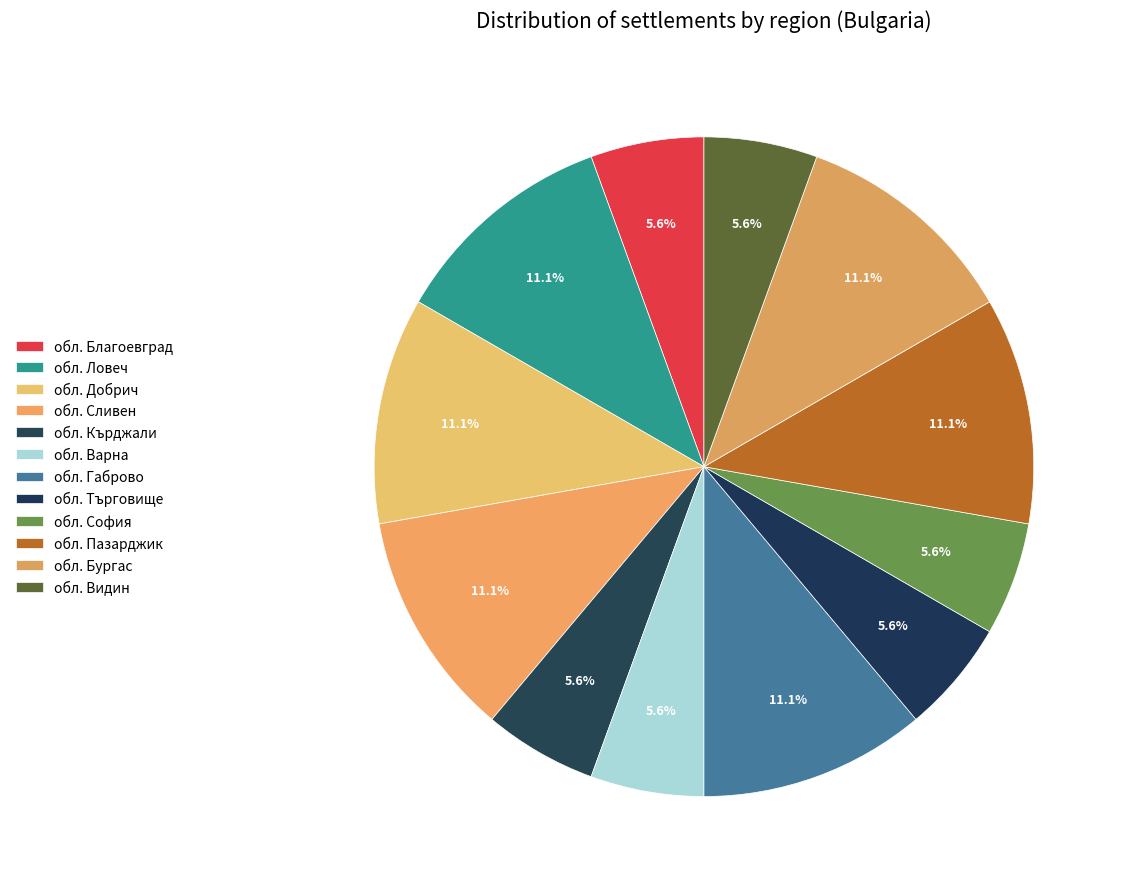

Rank the categories by value from highest to lowest.

обл. Ловеч, обл. Добрич, обл. Сливен, обл. Габрово, обл. Пазарджик, обл. Бургас, обл. Благоевград, обл. Кърджали, обл. Варна, обл. Търговище, обл. София, обл. Видин